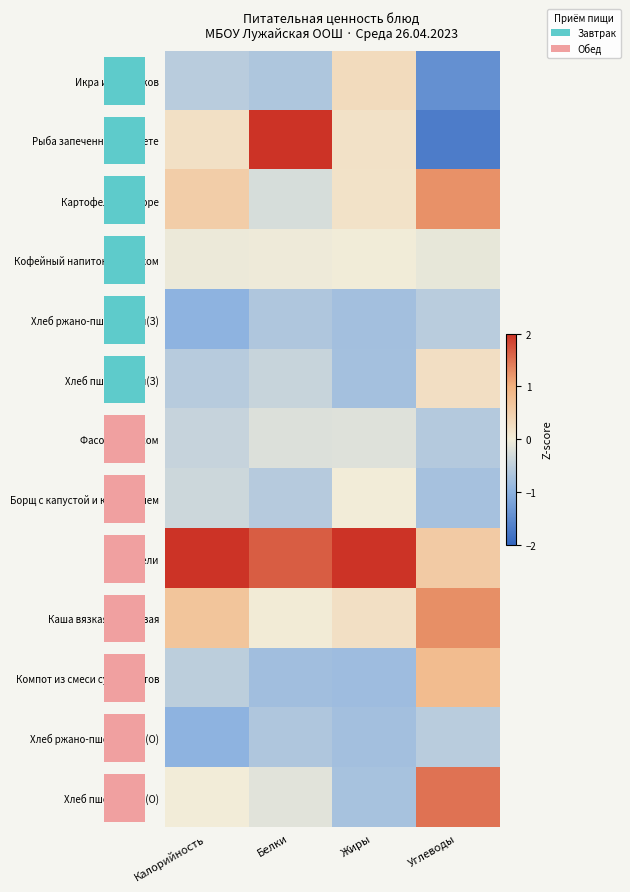

Which series changed the most between Белки and Углеводы?

row_1